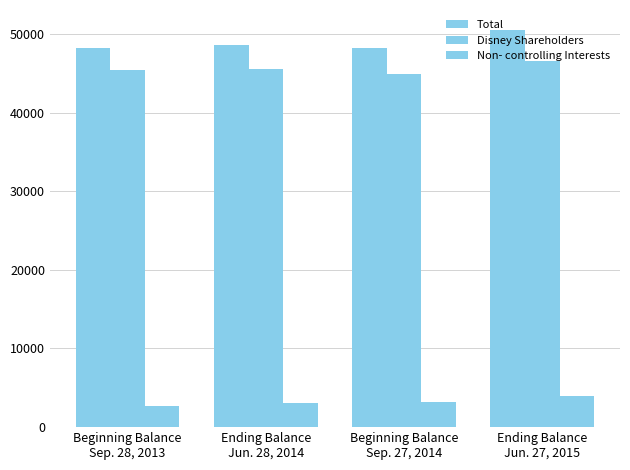

Are the bars horizontal?

No